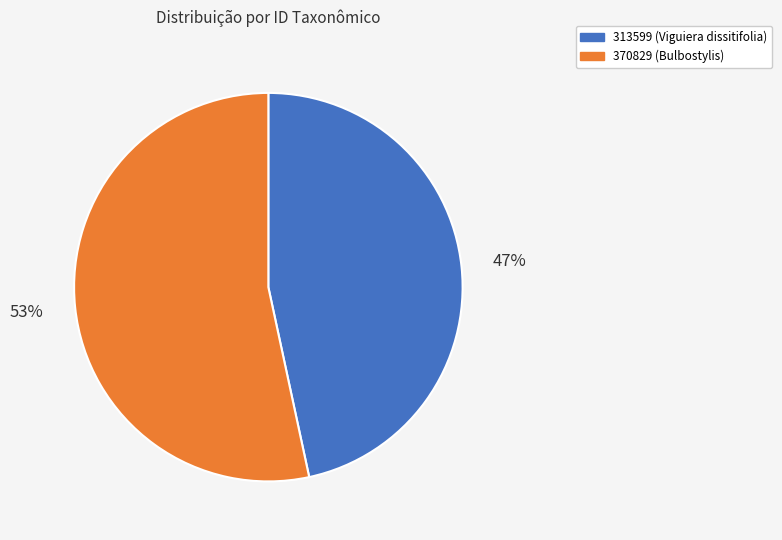

Does 370829 represent more than half of the total?

Yes